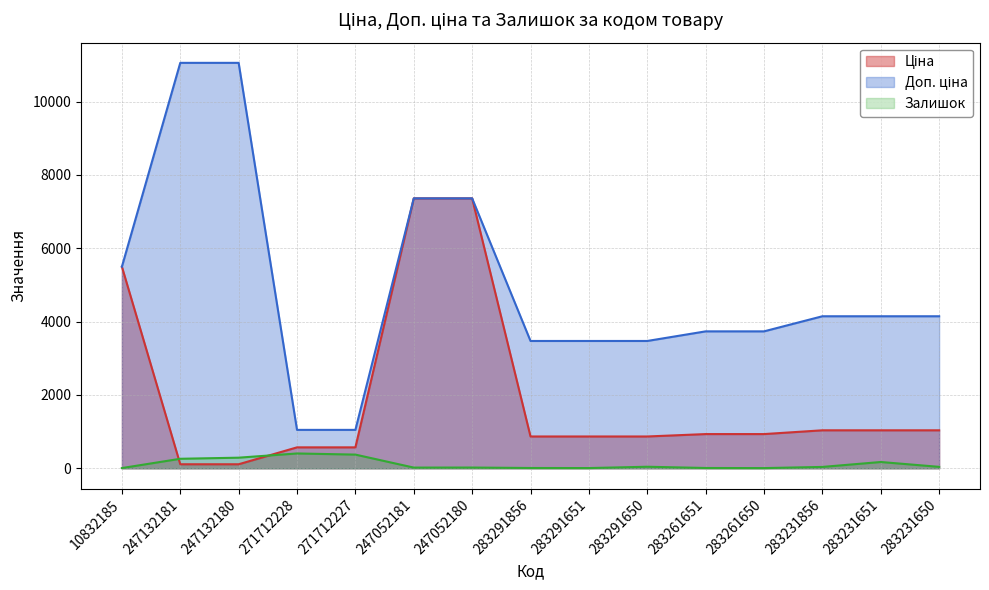

What position from the left is 283231856?

13